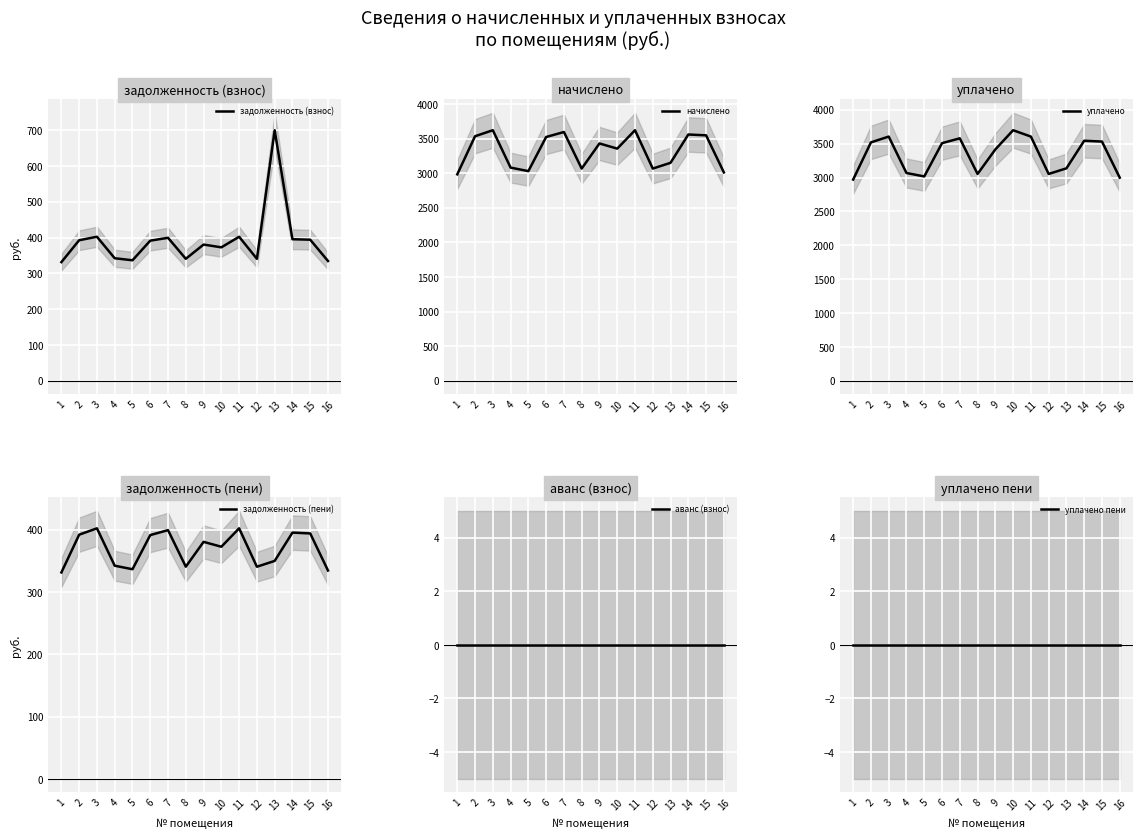

At 10, list the series in order from smallest to largest.

аванс (взнос), уплачено пени, задолженность (взнос), задолженность (пени), начислено, уплачено